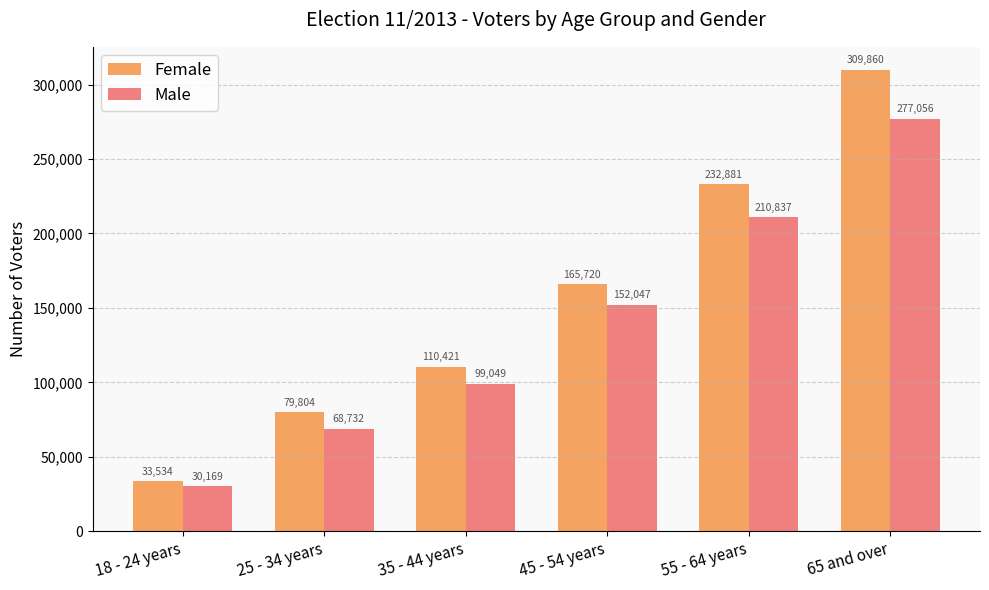

Reading right to left, what are all the values shown in this chart?

Female: 65 and over=309860	55 - 64 years=232881	45 - 54 years=165720	35 - 44 years=110421	25 - 34 years=79804	18 - 24 years=33534
Male: 65 and over=277056	55 - 64 years=210837	45 - 54 years=152047	35 - 44 years=99049	25 - 34 years=68732	18 - 24 years=30169